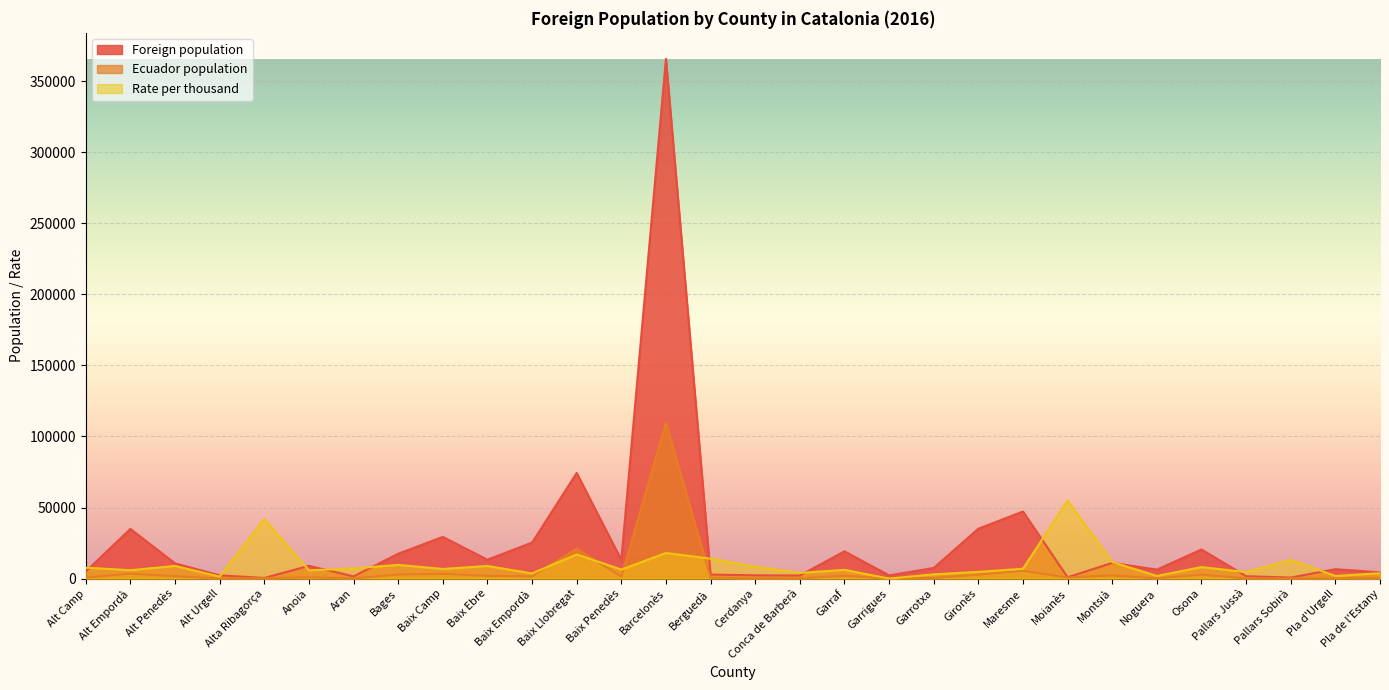

What is the spread (max minus min) of values at Pallars Jussà?

4421.9